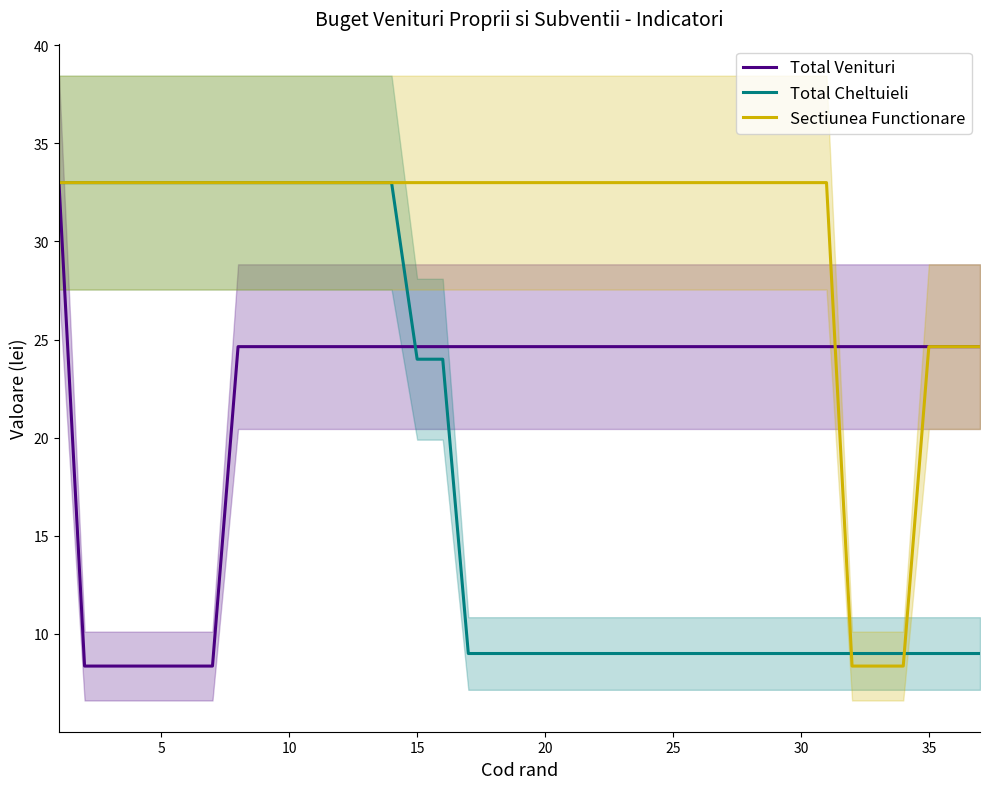

What is the sum of all Total Venituri values?

822.4